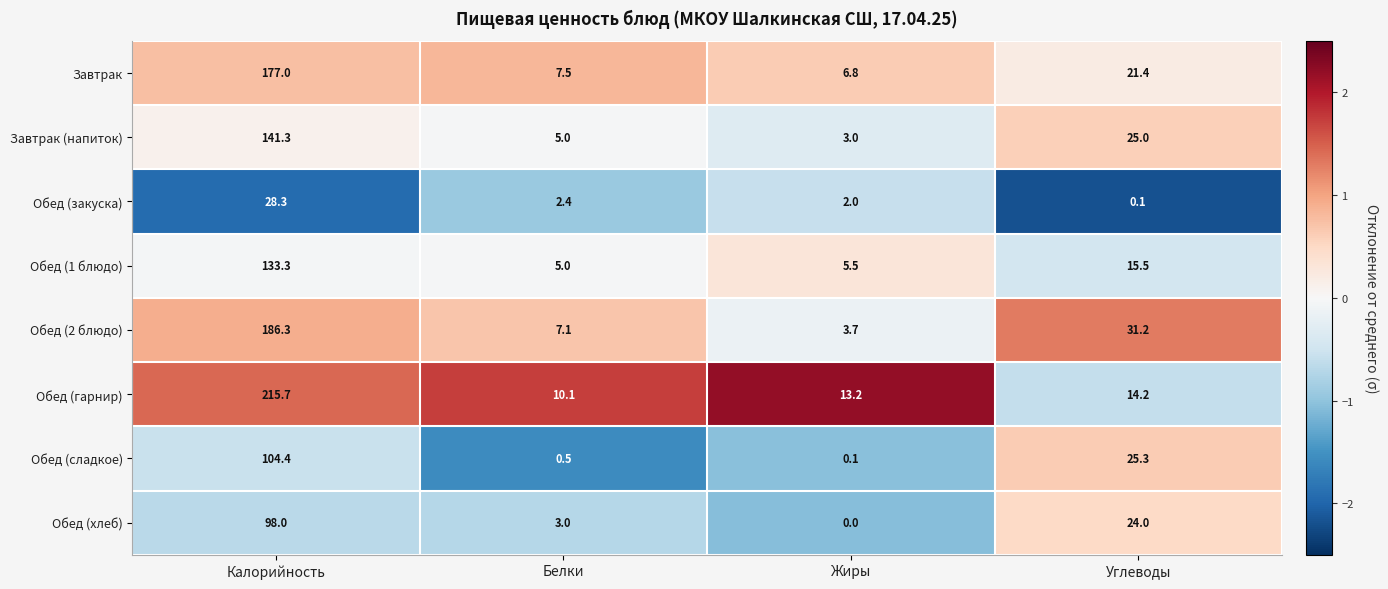

At Калорийность, list the series in order from largest to smallest.

Обед (гарнир), Обед (2 блюдо), Завтрак, Завтрак (напиток), Обед (1 блюдо), Обед (сладкое), Обед (хлеб), Обед (закуска)